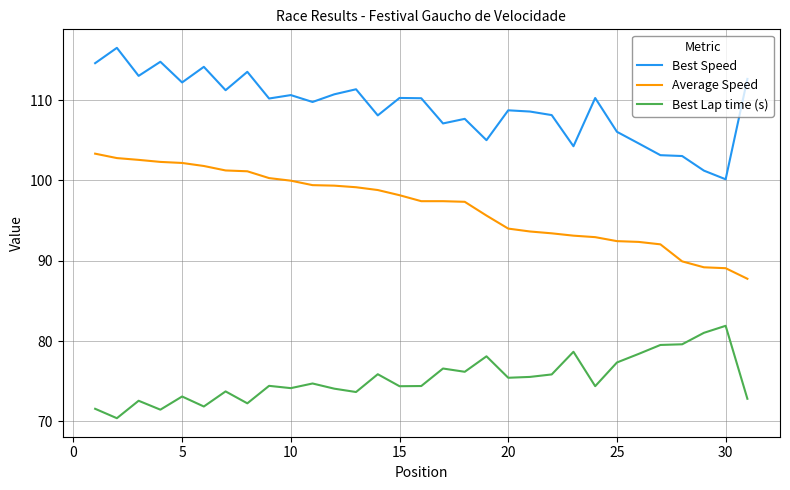

True or false: Best Lap time (s) and Best Speed intersect in this chart.

False